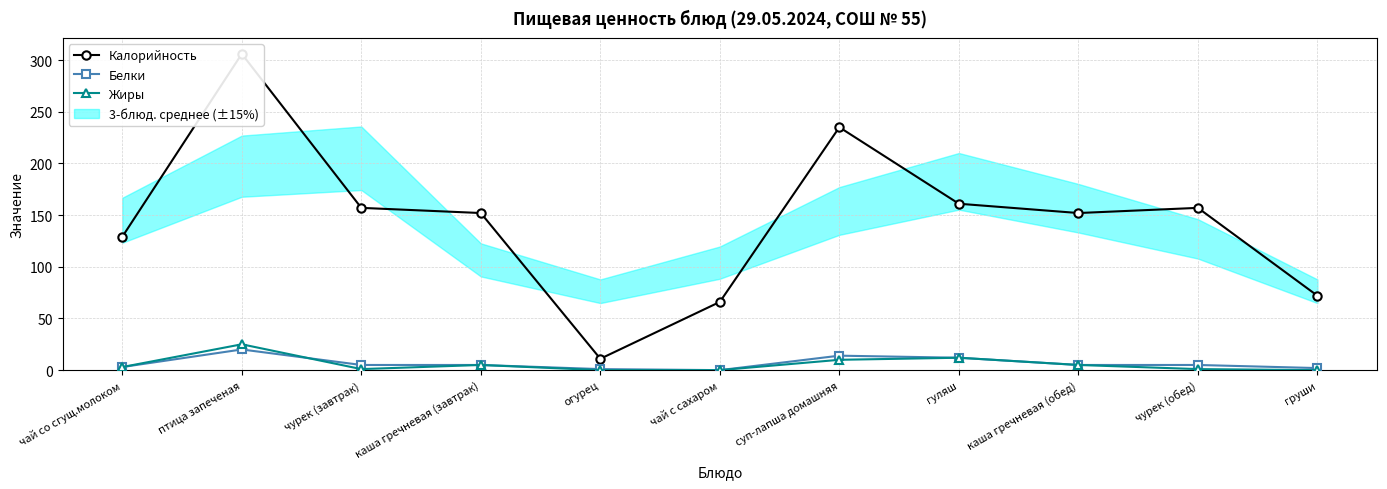

How many lines are shown in the chart?

3